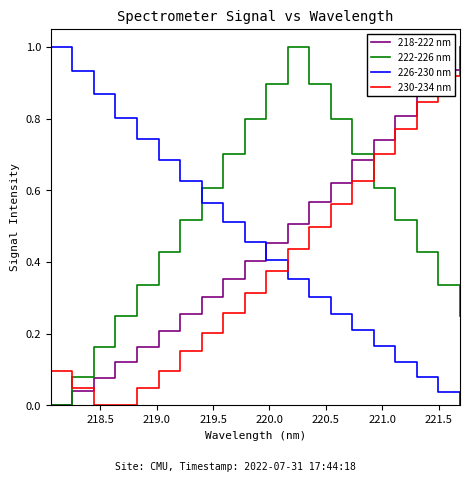

How many times do 226-230 nm and 218-222 nm cross each other?

1